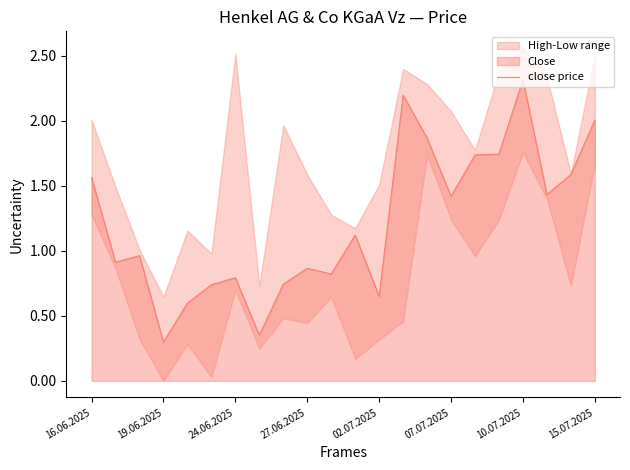

What is the sum of the values at 19 and 19.06.2025?

2.3